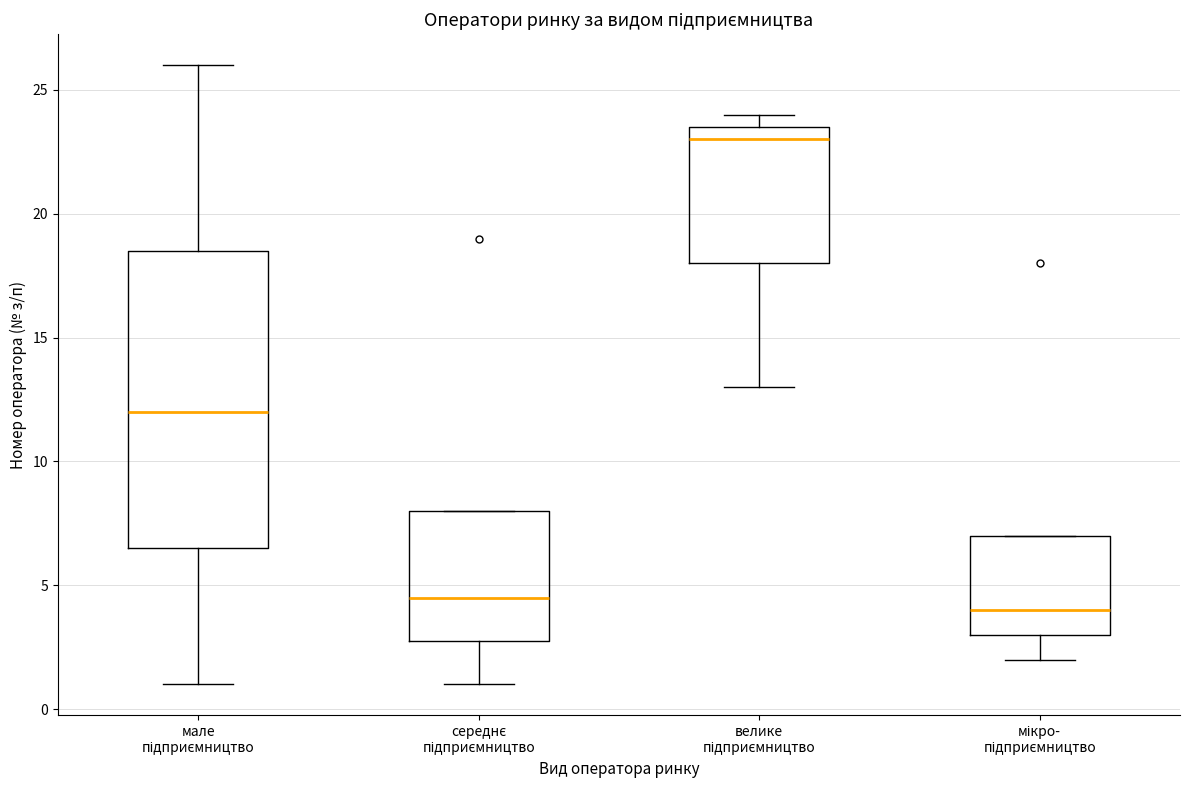

Which box has the highest median line?

велике підприємництво